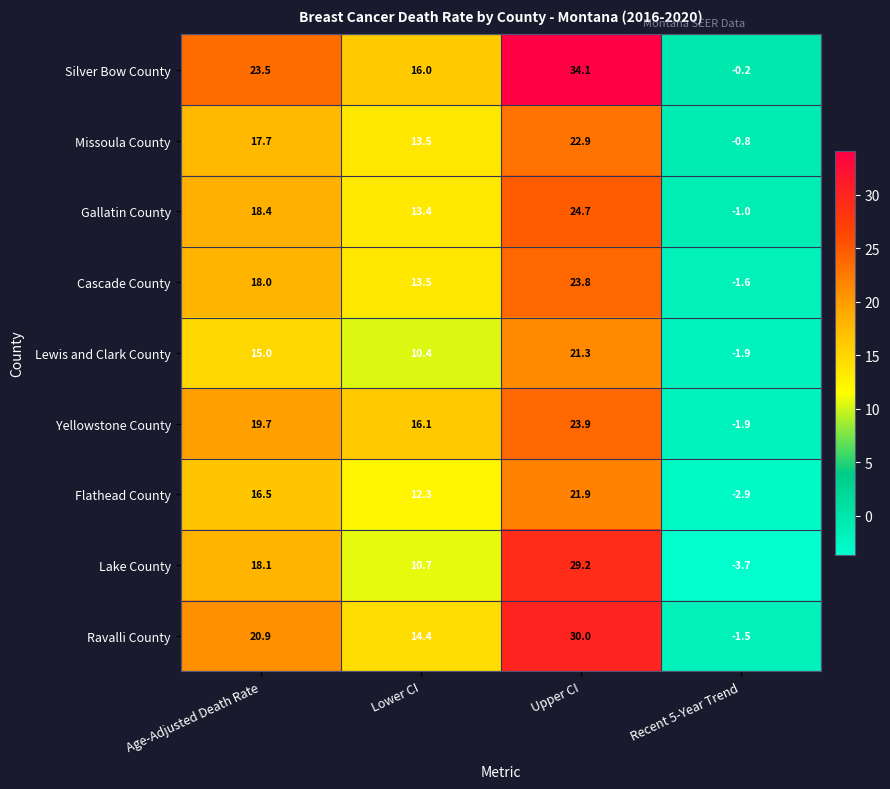

Which category has the lowest value across all series?

Recent 5-Year Trend